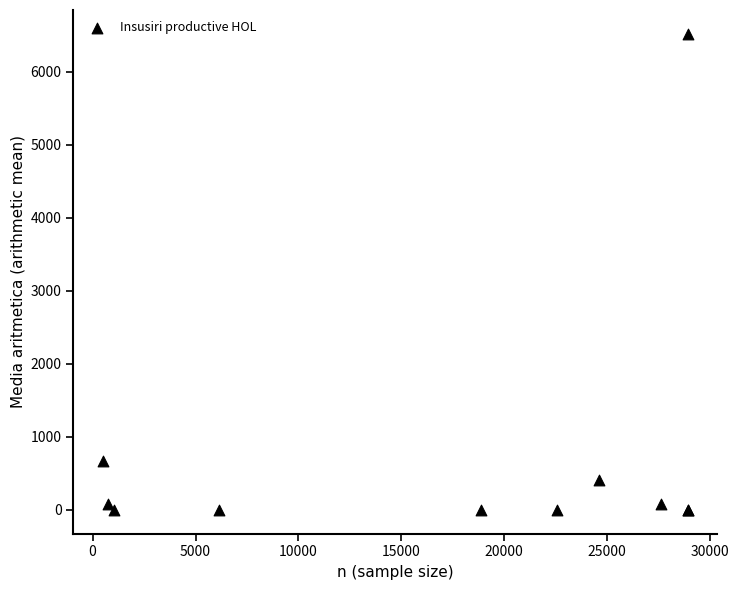

What Y value in the scatter plot is closest to 3261?

667.2